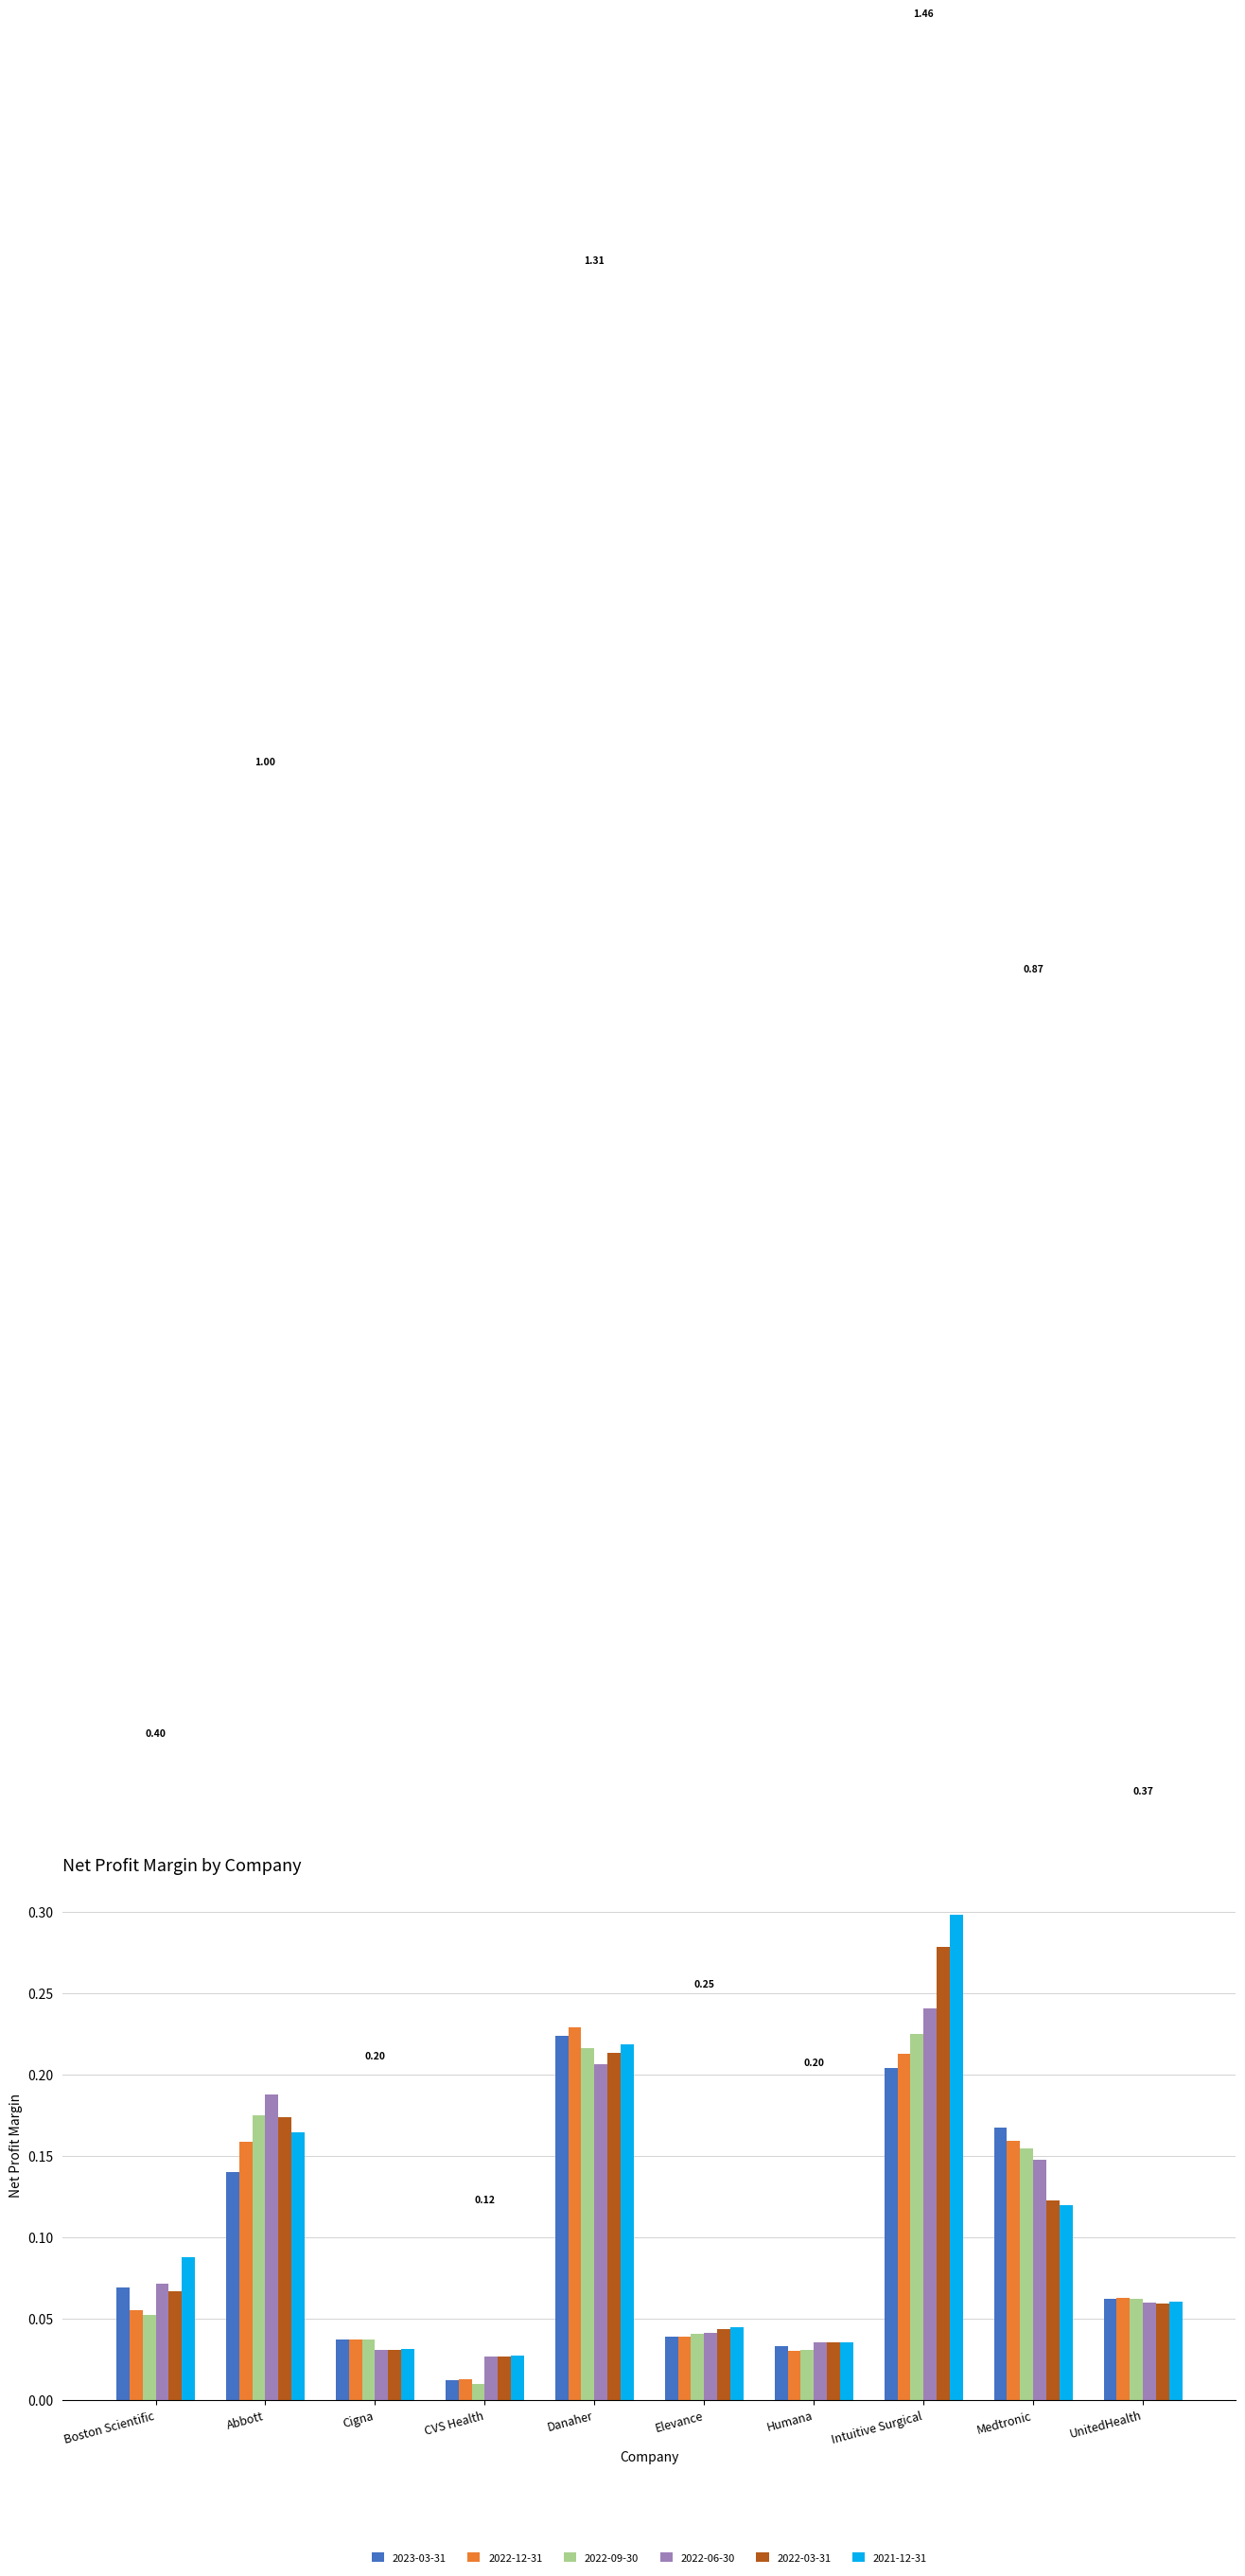

What is the label of the 5th bar from the right?

Elevance